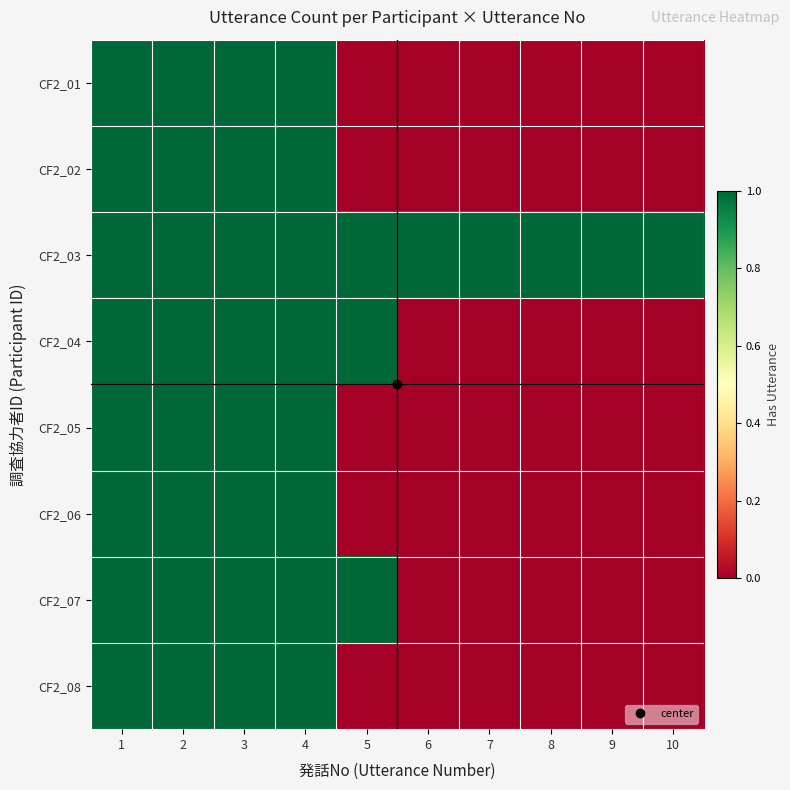

List the series in order of their peak value, highest first.

CF2_01, CF2_02, CF2_03, CF2_04, CF2_05, CF2_06, CF2_07, CF2_08